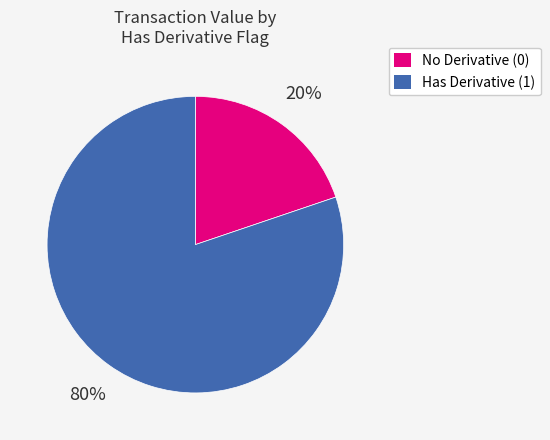

Does any single category account for the majority?

Yes